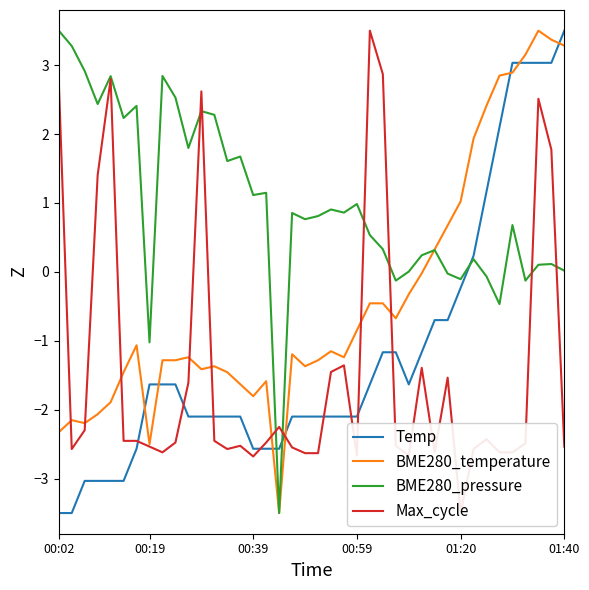

True or false: Max_cycle and Temp intersect in this chart.

True